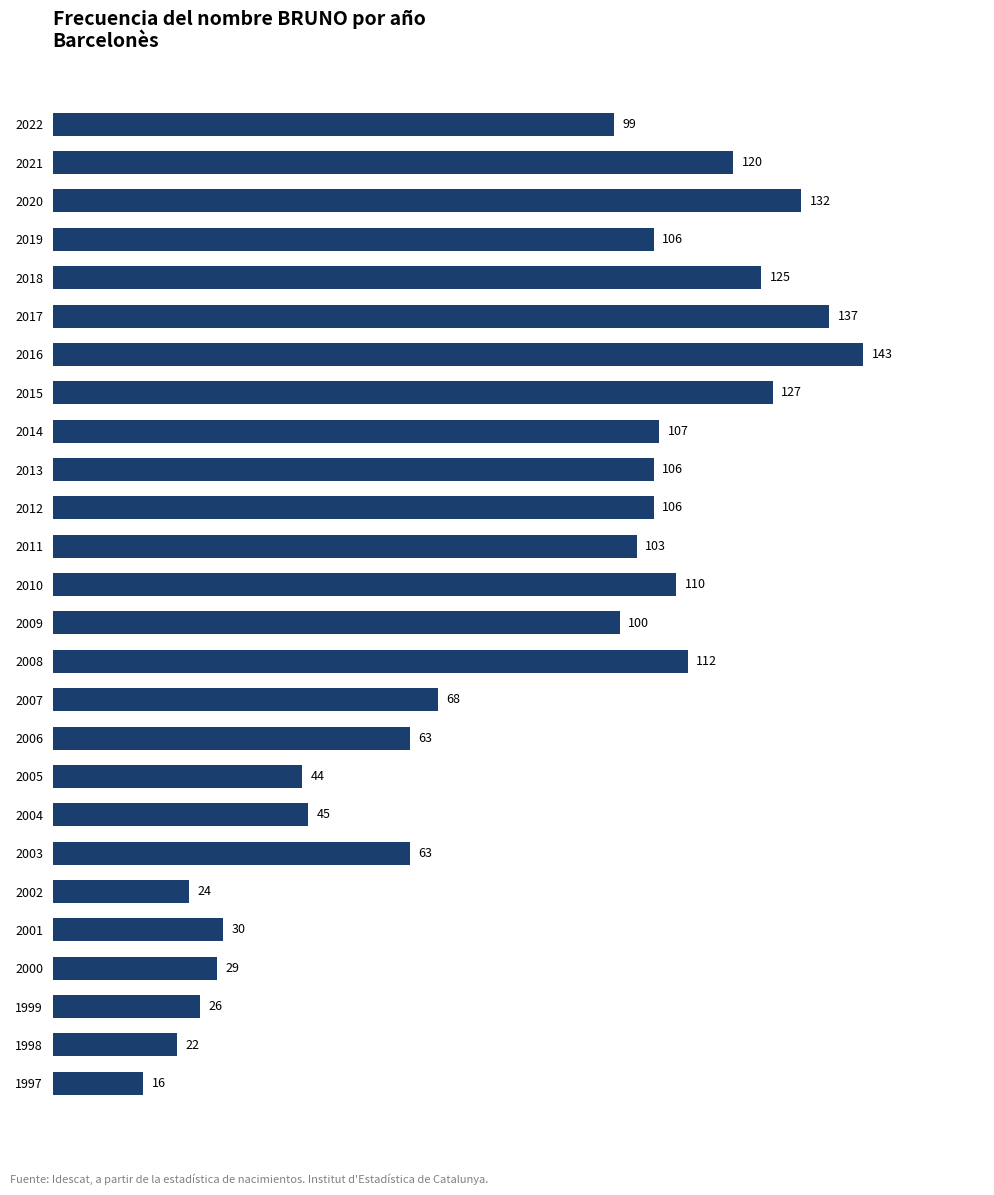

At which category does the chart reach its peak across all series?

2016